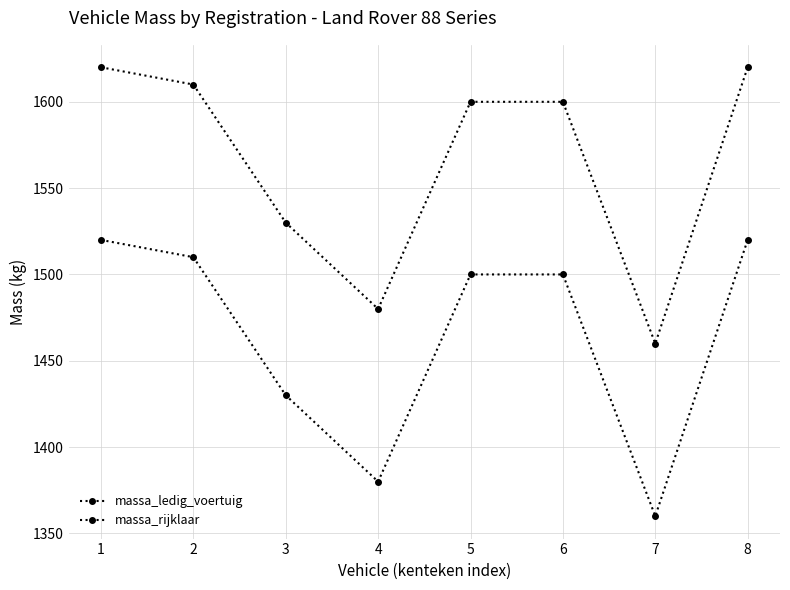

Where is massa_rijklaar nearest to the value 1540?

3